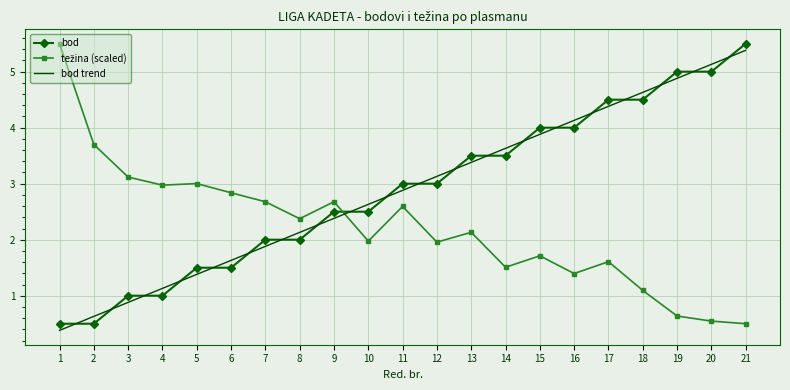

What is the total value across all series at 6?

6.0